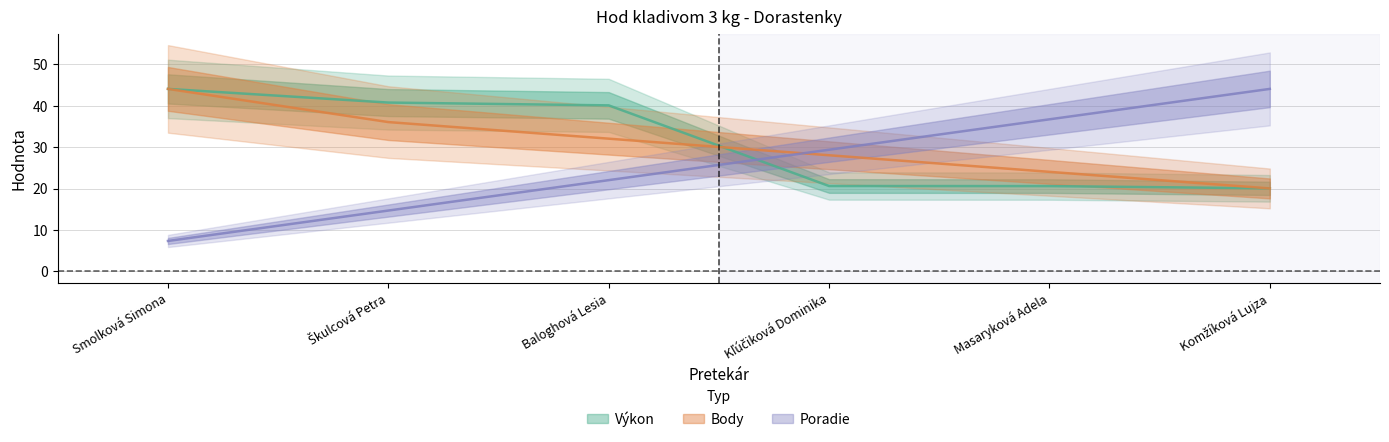

Rank the series at Komžíková Lujza from highest to lowest value.

Poradie, Výkon, Body